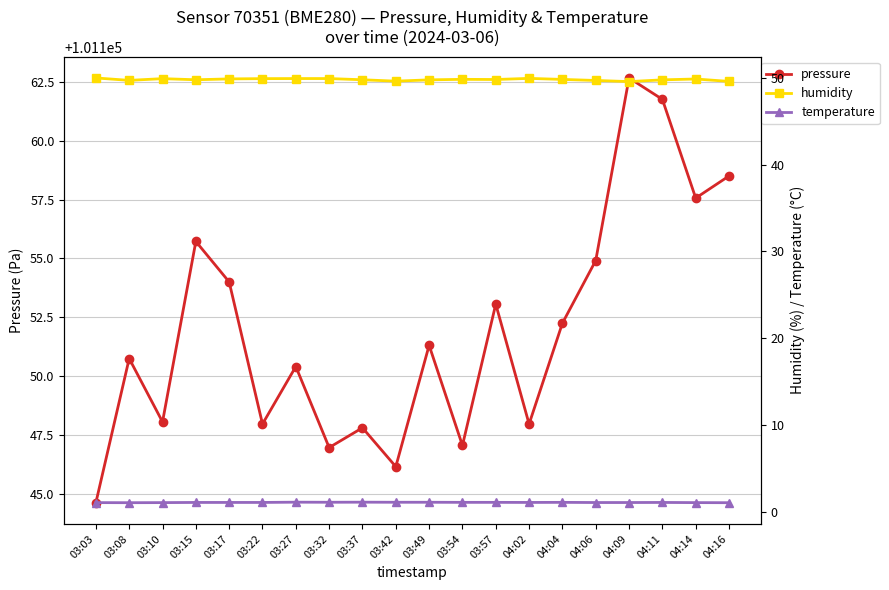

What position from the right is 04:11?

3